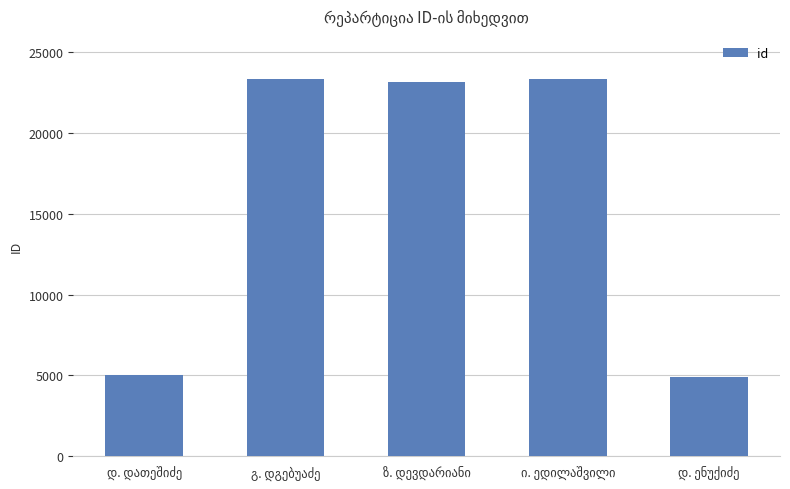

What is the smallest value displayed?

4892